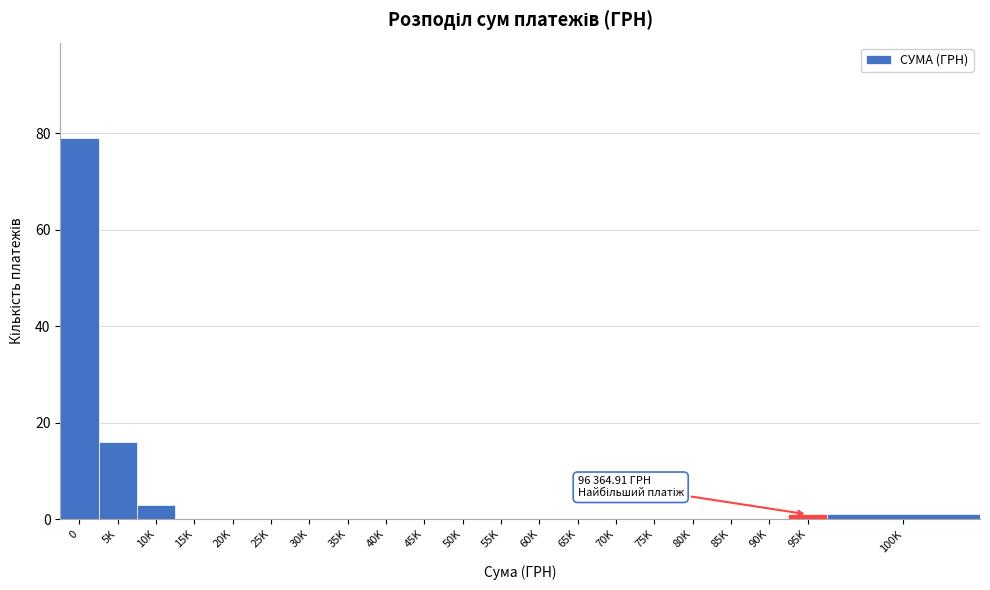

Reading right to left, extract all data points from this chart.

100K=1	95K=1	90K=0	85K=0	80K=0	75K=0	70K=0	65K=0	60K=0	55K=0	50K=0	45K=0	40K=0	35K=0	30K=0	25K=0	20K=0	15K=0	10K=3	5K=16	0=79